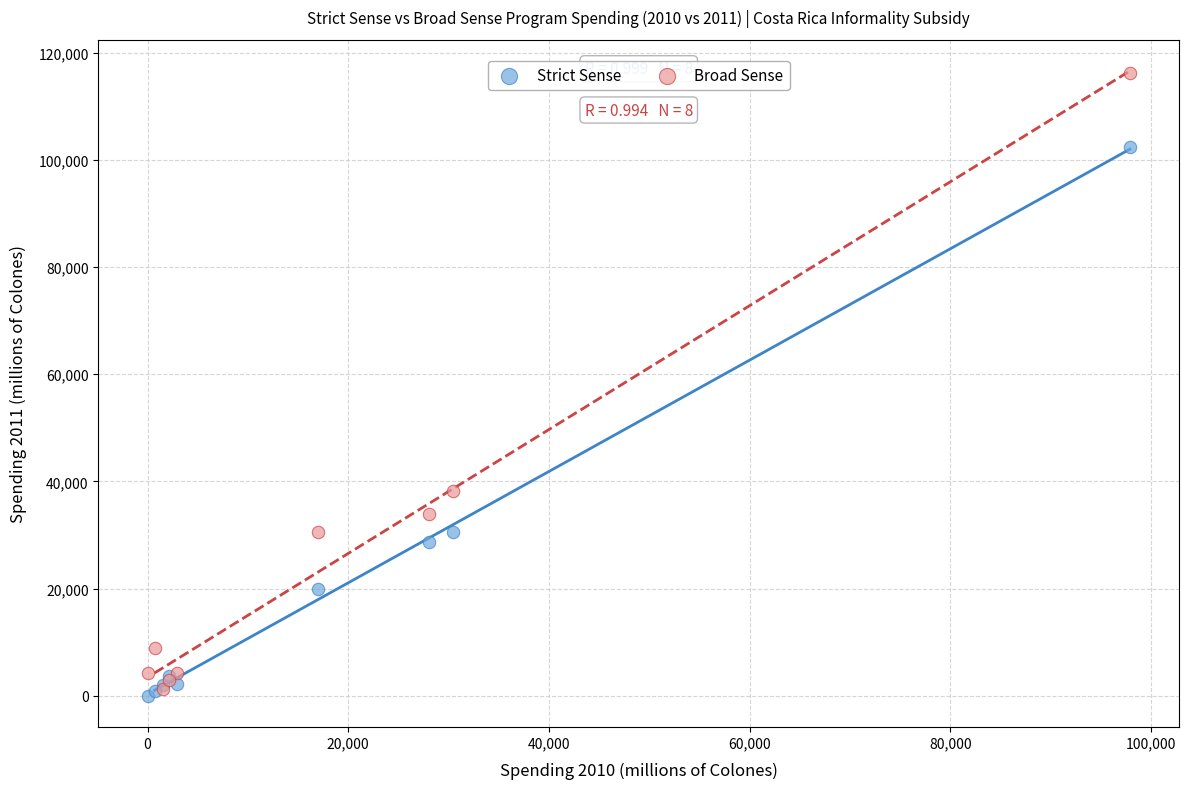

Which series has the widest spread of Y values?

Broad Sense